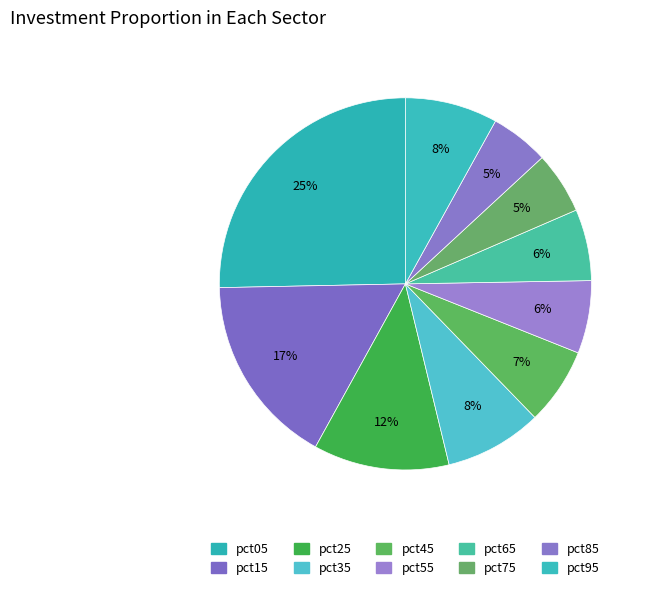

What is the smallest slice in the pie chart?

pct85